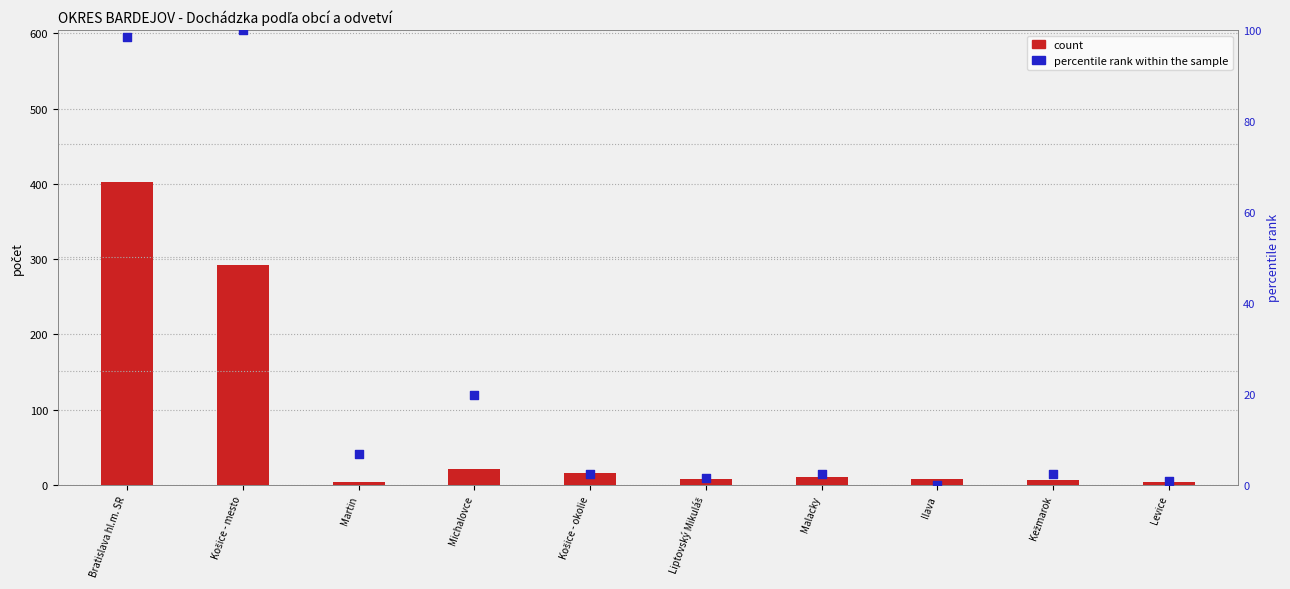

At how many categories does at least one series exceed 170?

2